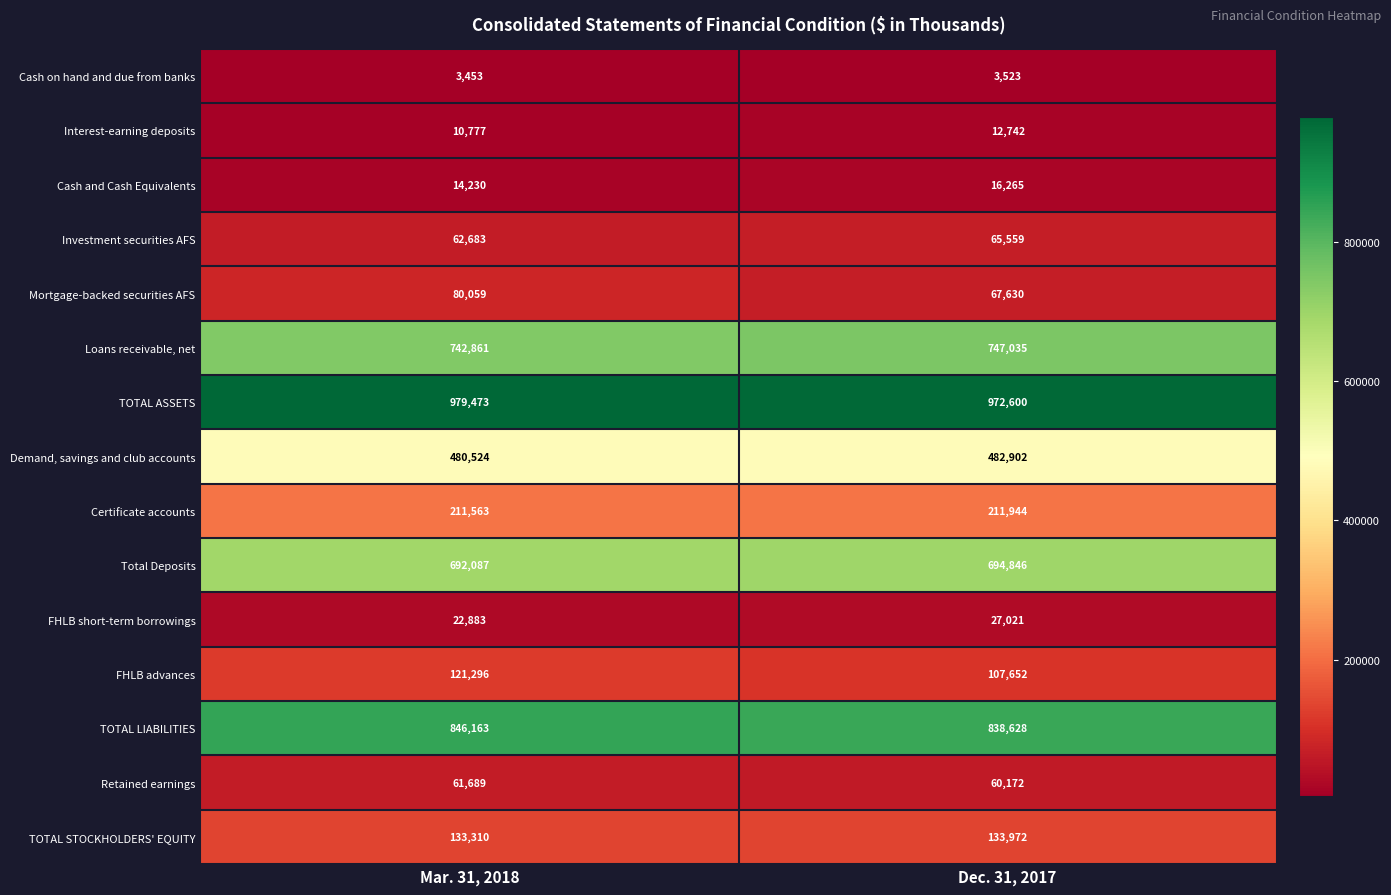

Count the number of data series in this chart.

15